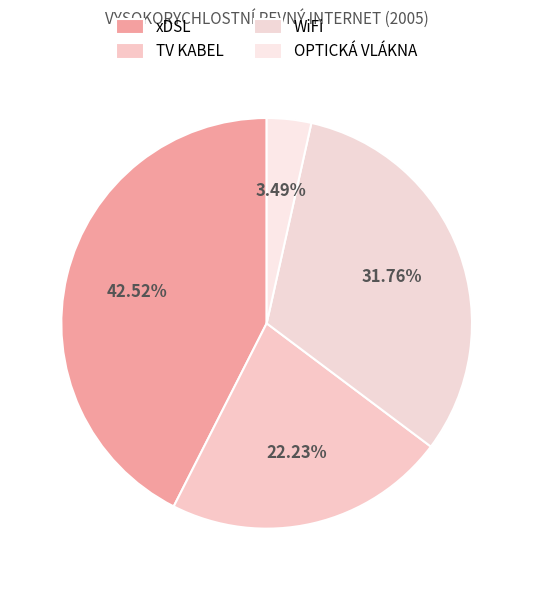

What is the smallest slice in the pie chart?

OPTICKÁ VLÁKNA